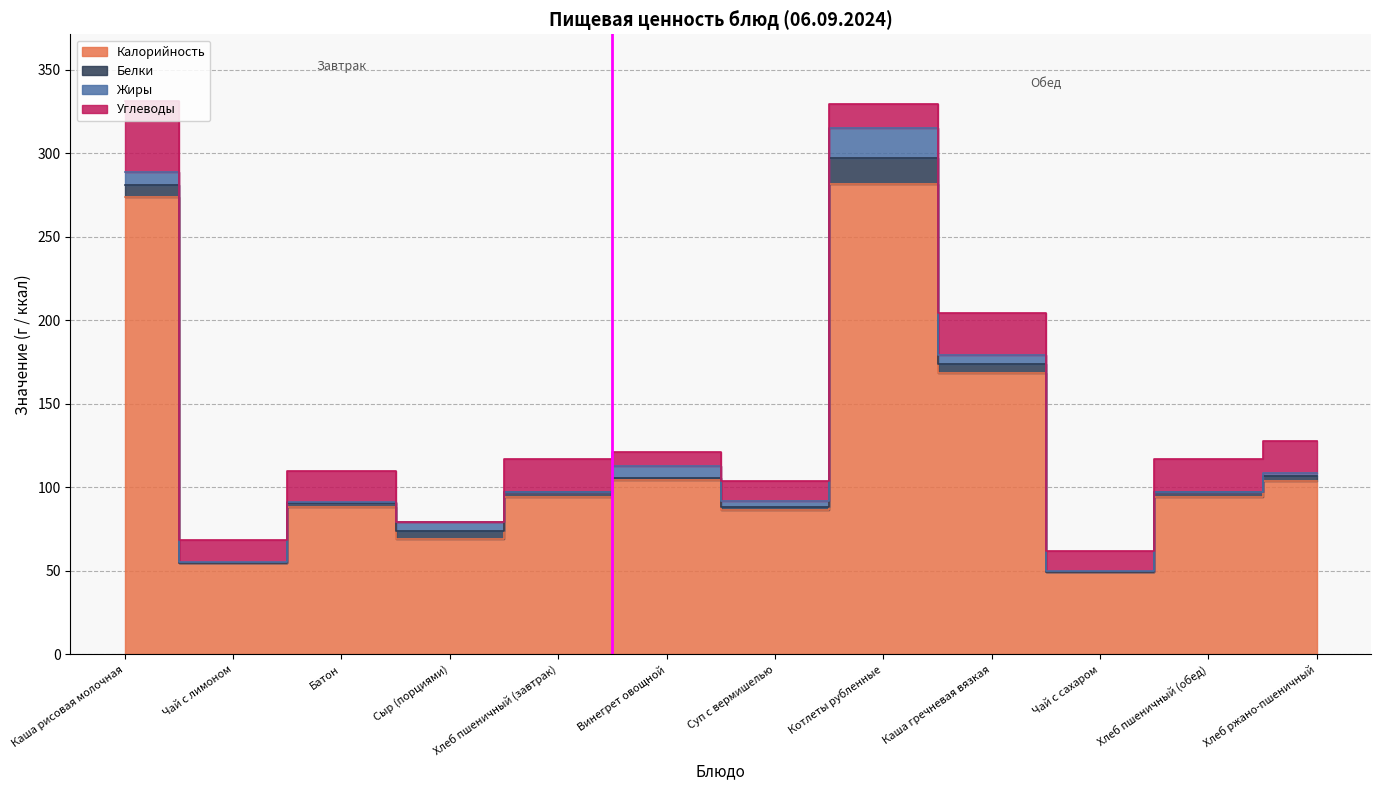

Which series has the largest total across all categories?

Калорийность